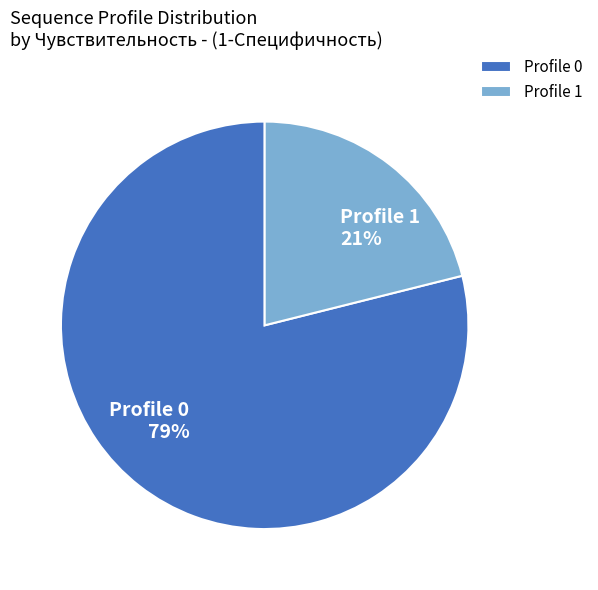

True or false: Profile 0 accounts for 85% of the total.

False